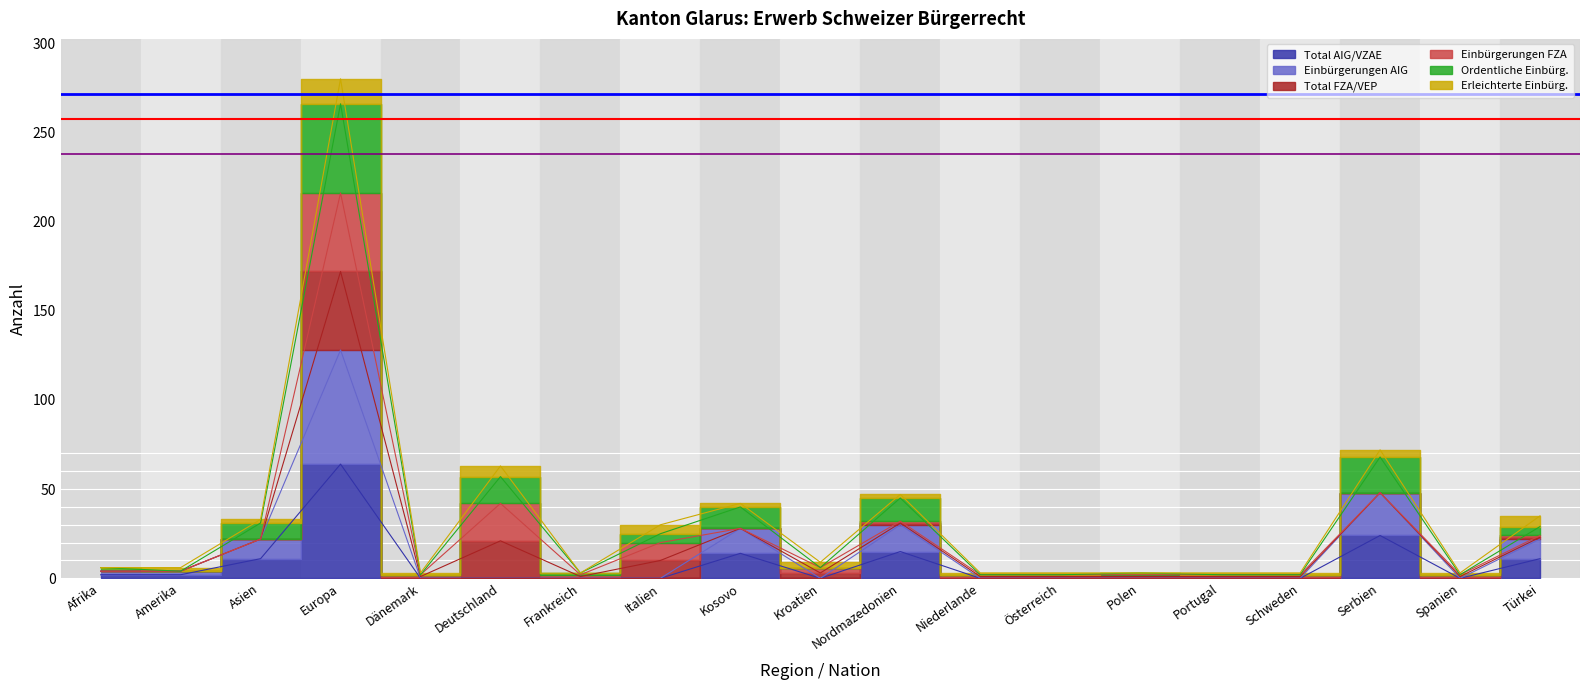

At which label is Total AIG/VZAE closest to 32?

Serbien